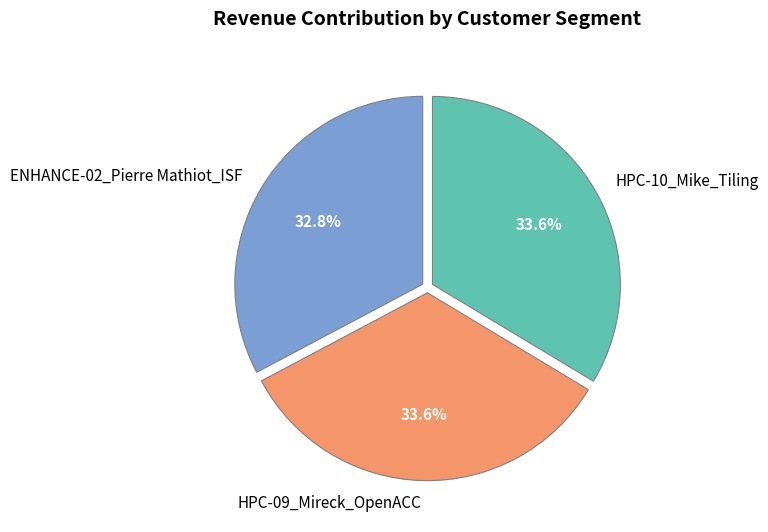

Which has a higher value, HPC-09_Mireck_OpenACC or ENHANCE-02_Pierre Mathiot_ISF?

HPC-09_Mireck_OpenACC